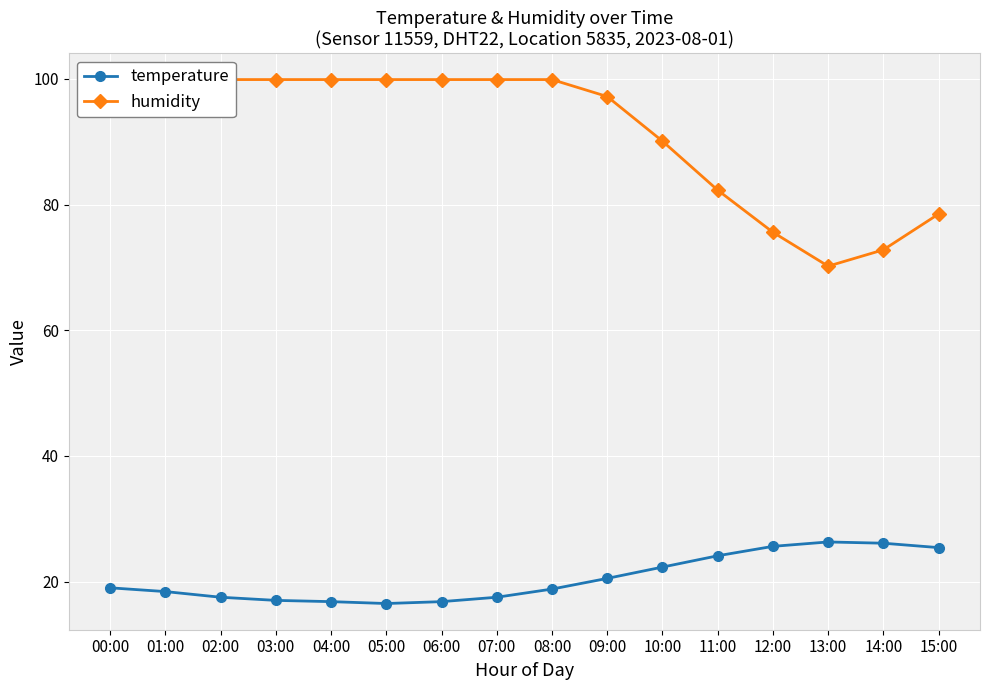

How many values in the temperature series are below 19?

8